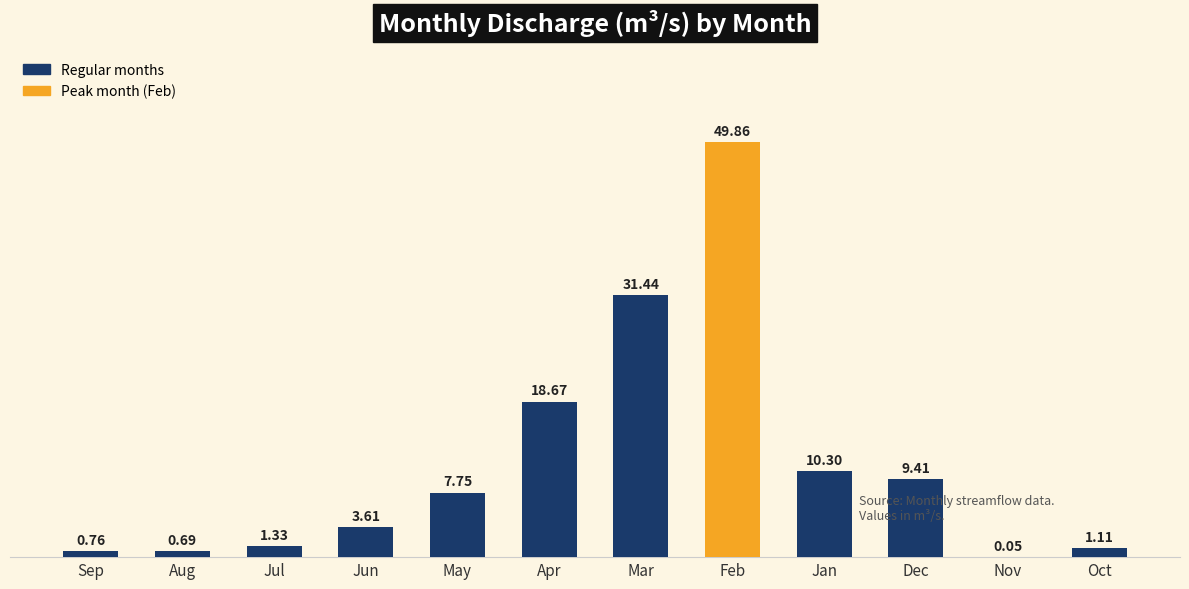

At which label does the data first exceed 7?

May